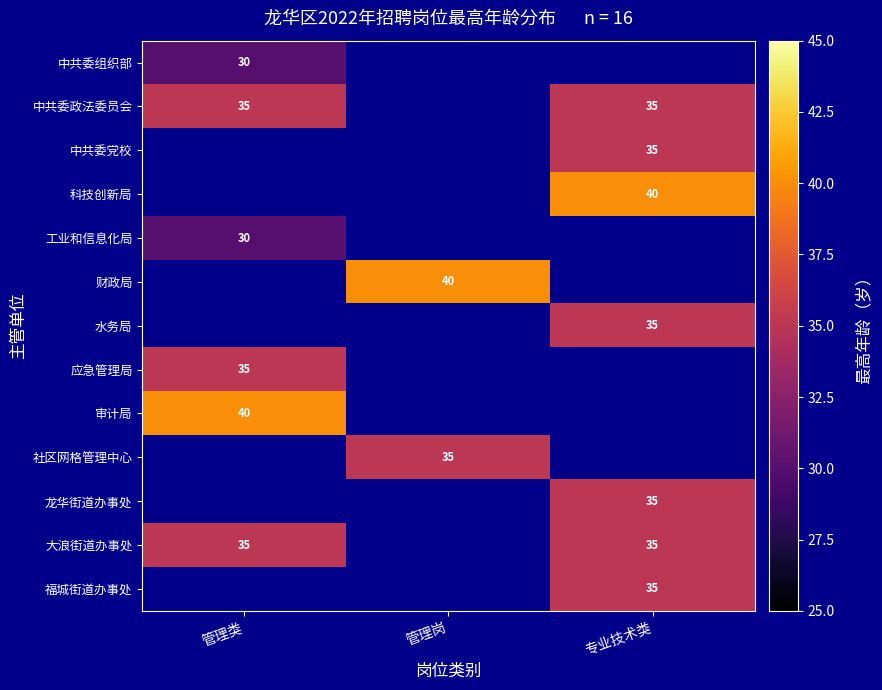

The 科技创新局 series shows 56 at 专业技术类. True or false?

False